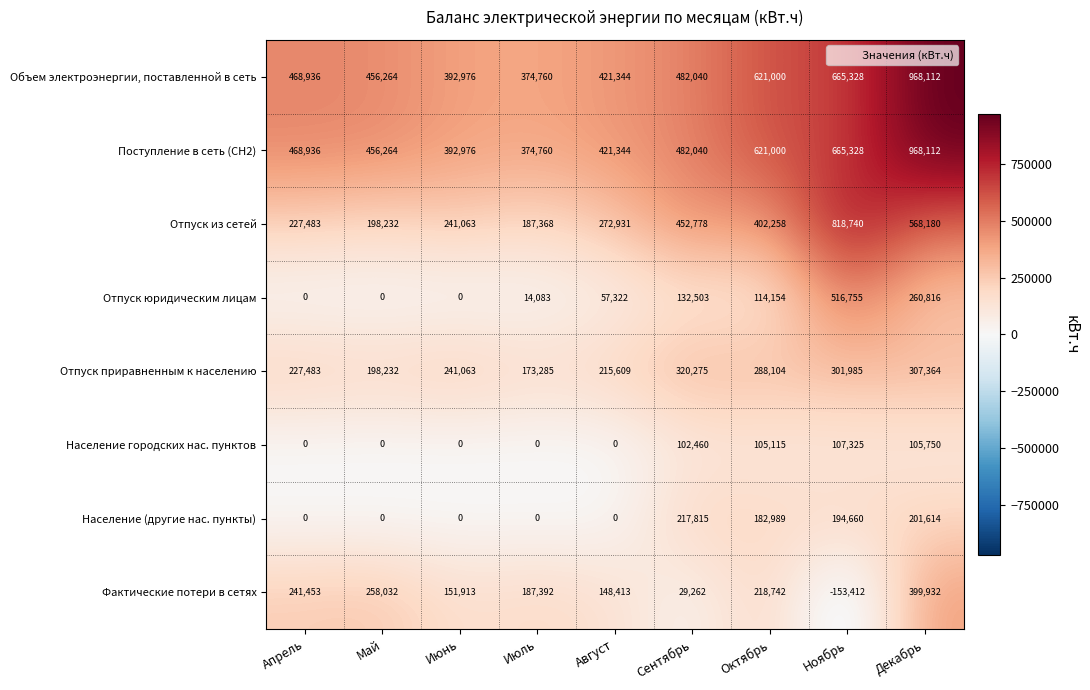

Read the Отпуск из сетей value at Декабрь, to the nearest 100.

568200